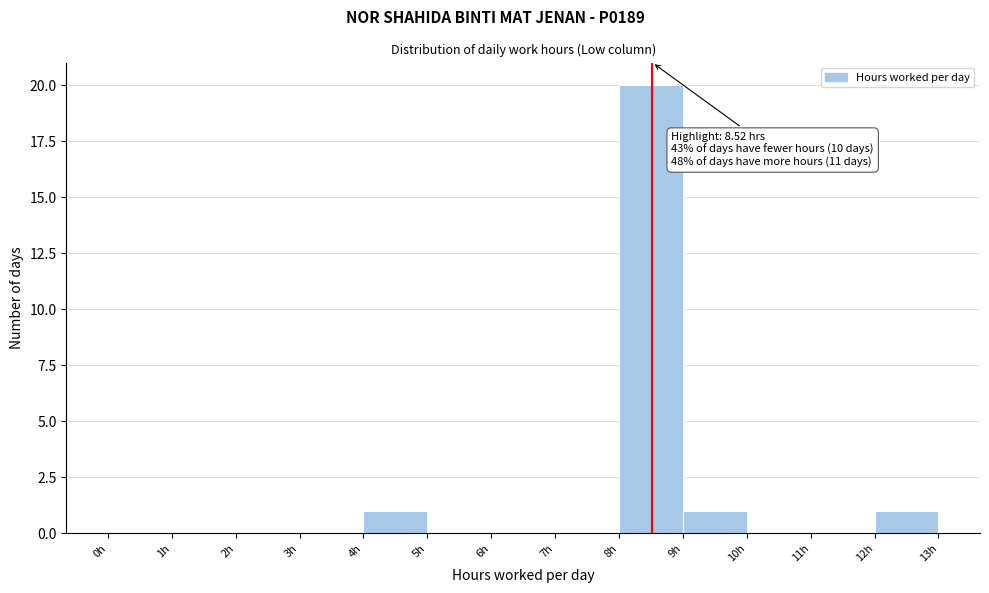

Over which range of the x-axis is the bar tallest?

8 to 9